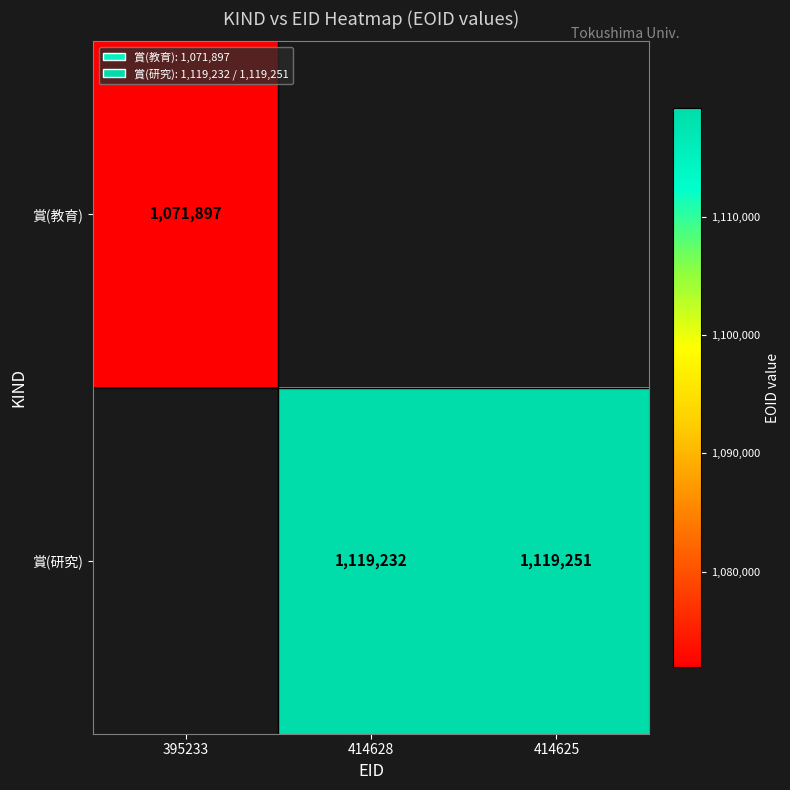

The value of 賞(教育) at 395233 is 397192. True or false?

False